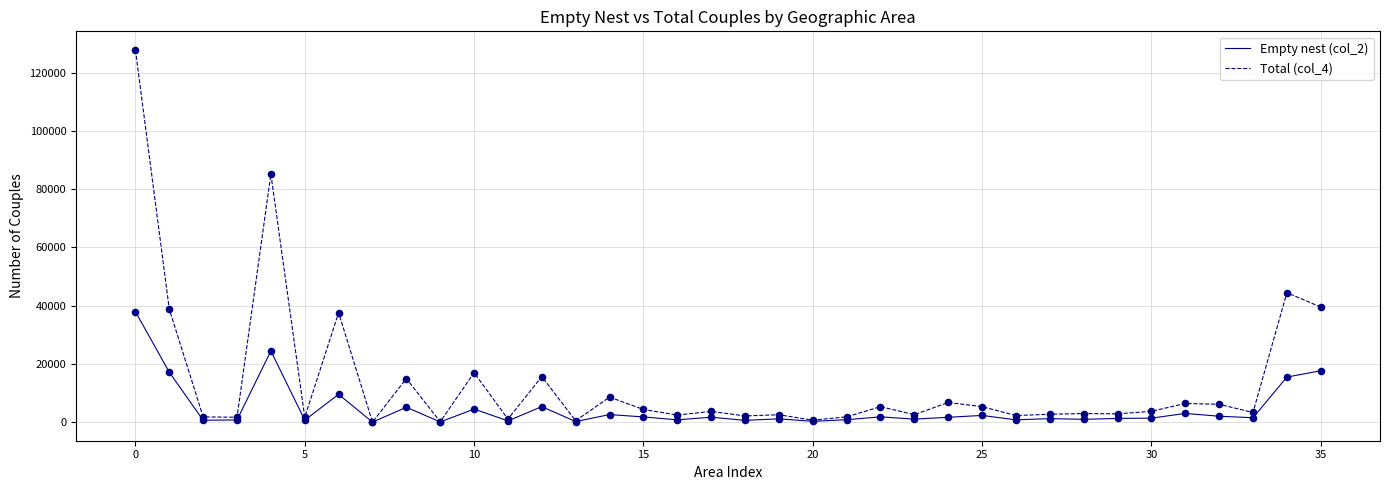

What are all the series names shown in the legend?

Empty nest (col_2), Total (col_4)